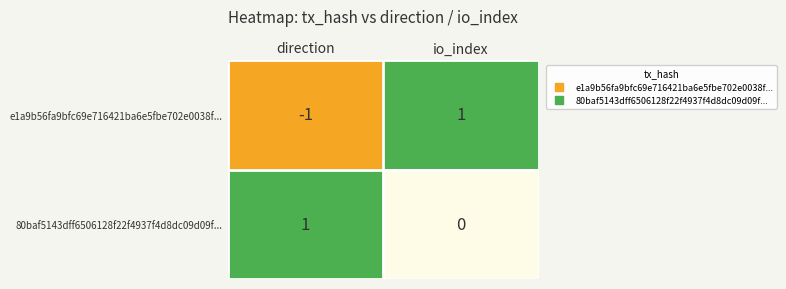

At how many categories does at least one series exceed 0?

2